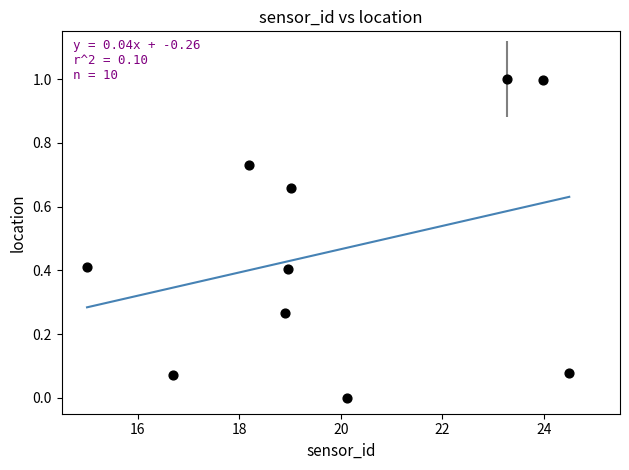

What is the average X value?

19.9